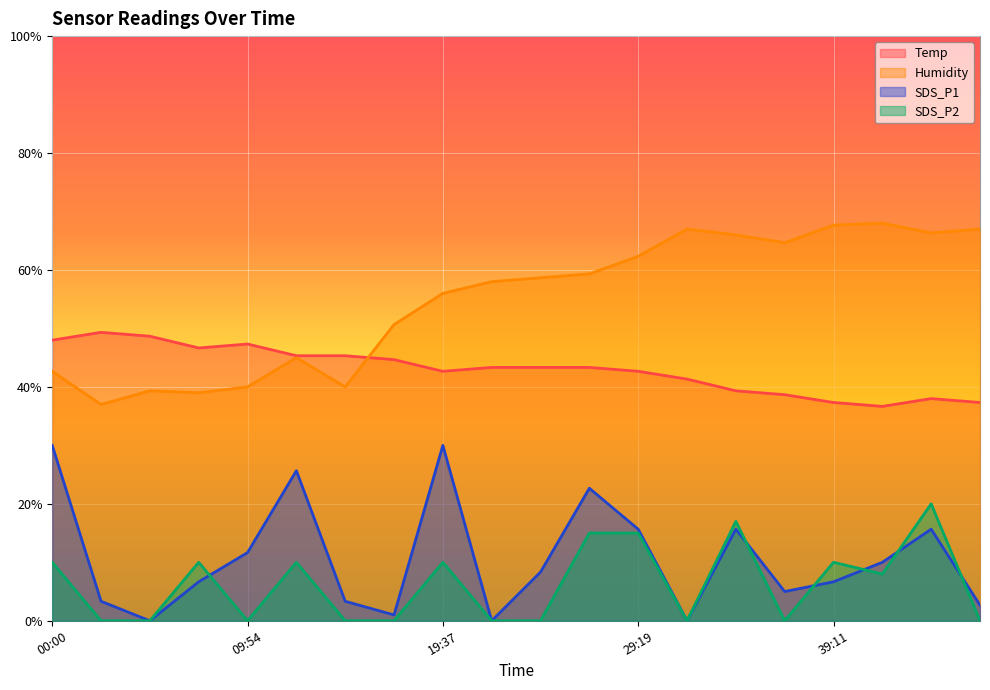

Reading left to right, extract all data points from this chart.

Temp: 00:00=48.0	02:35=49.3	05:01=48.7	07:28=46.7	09:54=47.3	12:20=45.3	14:45=45.3	17:11=44.7	19:37=42.7	22:02=43.3	24:28=43.3	26:54=43.3	29:19=42.7	31:52=41.3	34:18=39.3	36:44=38.7	39:11=37.3	41:38=36.7	44:04=38.0	46:29=37.3
Humidity: 00:00=42.7	02:35=37.0	05:01=39.3	07:28=39.0	09:54=40.0	12:20=45.0	14:45=40.0	17:11=50.7	19:37=56.0	22:02=58.0	24:28=58.7	26:54=59.3	29:19=62.3	31:52=67.0	34:18=66.0	36:44=64.7	39:11=67.7	41:38=68.0	44:04=66.3	46:29=67.0
SDS_P1: 00:00=30.0	02:35=3.3	05:01=0.0	07:28=6.7	09:54=11.7	12:20=25.7	14:45=3.3	17:11=1.0	19:37=30.0	22:02=0.0	24:28=8.3	26:54=22.7	29:19=15.7	31:52=0.0	34:18=15.7	36:44=5.0	39:11=6.7	41:38=10.0	44:04=15.7	46:29=2.7
SDS_P2: 00:00=10.0	02:35=0.0	05:01=0.0	07:28=10.0	09:54=0.0	12:20=10.0	14:45=0.0	17:11=0.0	19:37=10.0	22:02=0.0	24:28=0.0	26:54=15.0	29:19=15.0	31:52=0.0	34:18=17.0	36:44=0.0	39:11=10.0	41:38=8.0	44:04=20.0	46:29=0.0